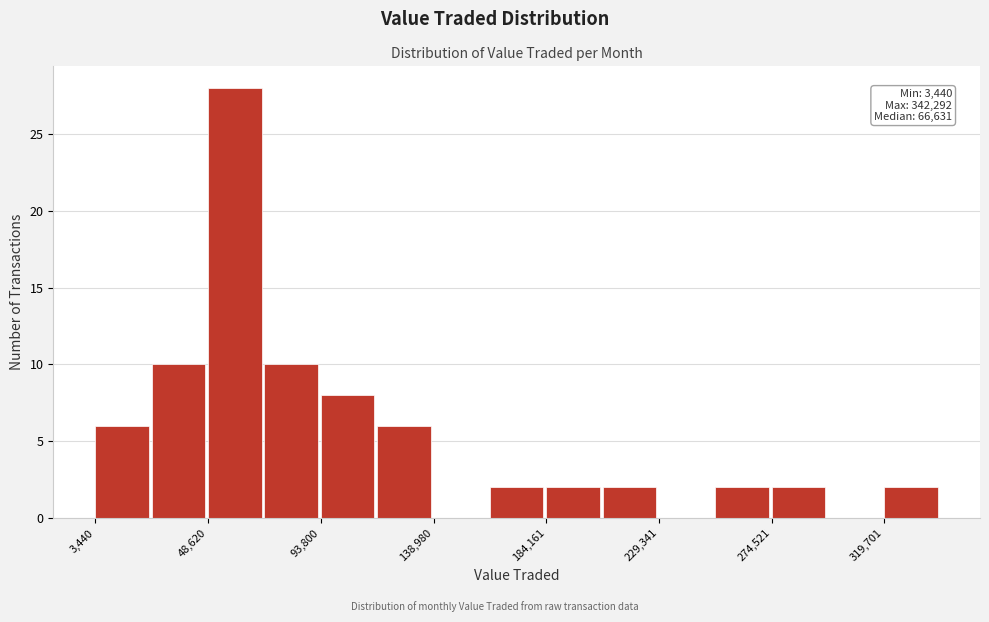

Which range on the x-axis has the tallest bar?

50000 to 70000